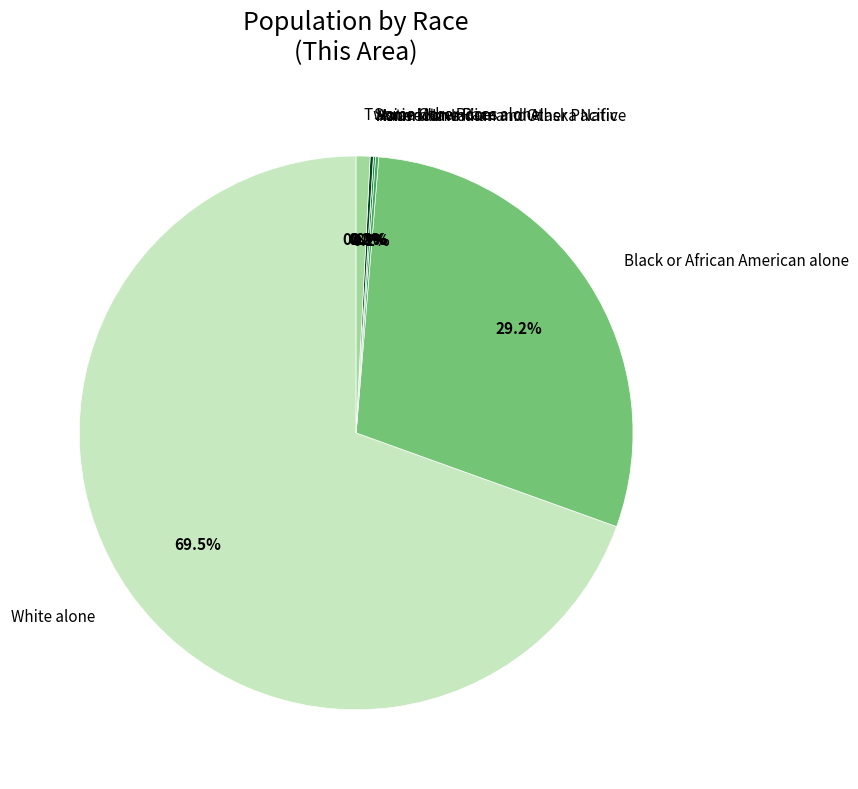

What is the change in value from Asian alone to Some Other Race alone?

+1